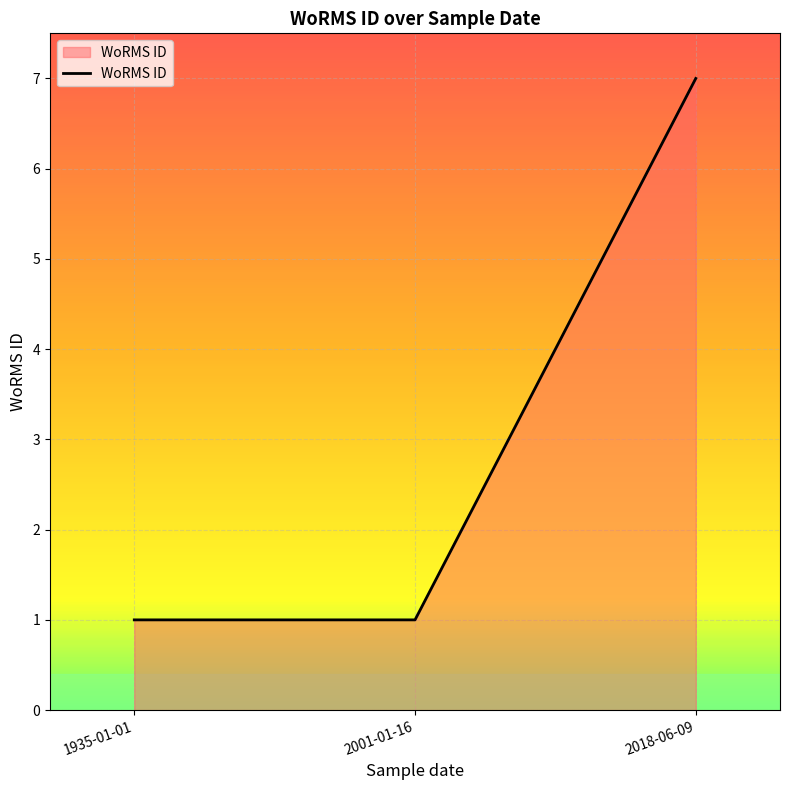

Does the chart have visible grid lines?

Yes